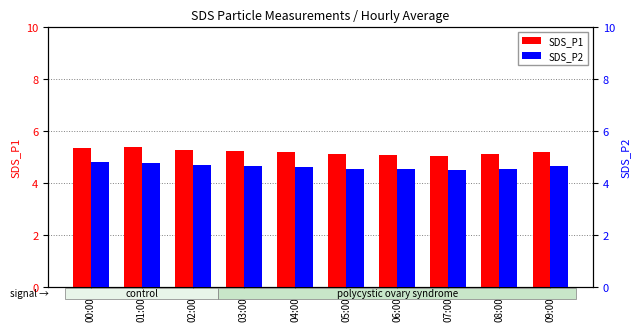

Which series changed the most between 00:00 and 01:00?

SDS_P2